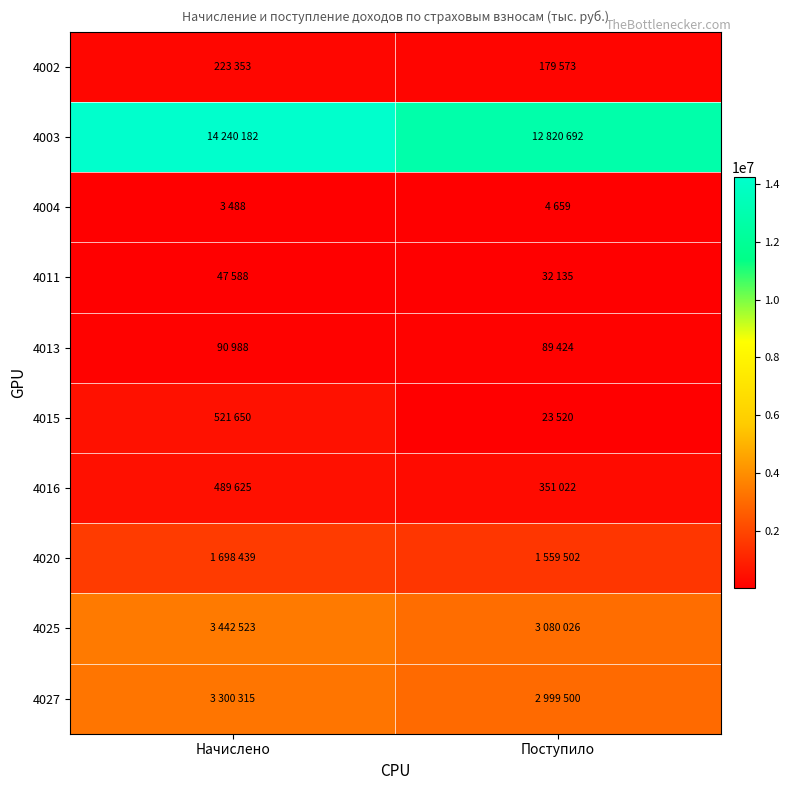

Reading left to right, list all the values displayed in this chart.

4002: Начислено=223353	Поступило=179573
4003: Начислено=14240182	Поступило=12820692
4004: Начислено=3488	Поступило=4659
4011: Начислено=47588	Поступило=32135
4013: Начислено=90988	Поступило=89424
4015: Начислено=521650	Поступило=23520
4016: Начислено=489625	Поступило=351022
4020: Начислено=1698439	Поступило=1559502
4025: Начислено=3442523	Поступило=3080026
4027: Начислено=3300315	Поступило=2999500